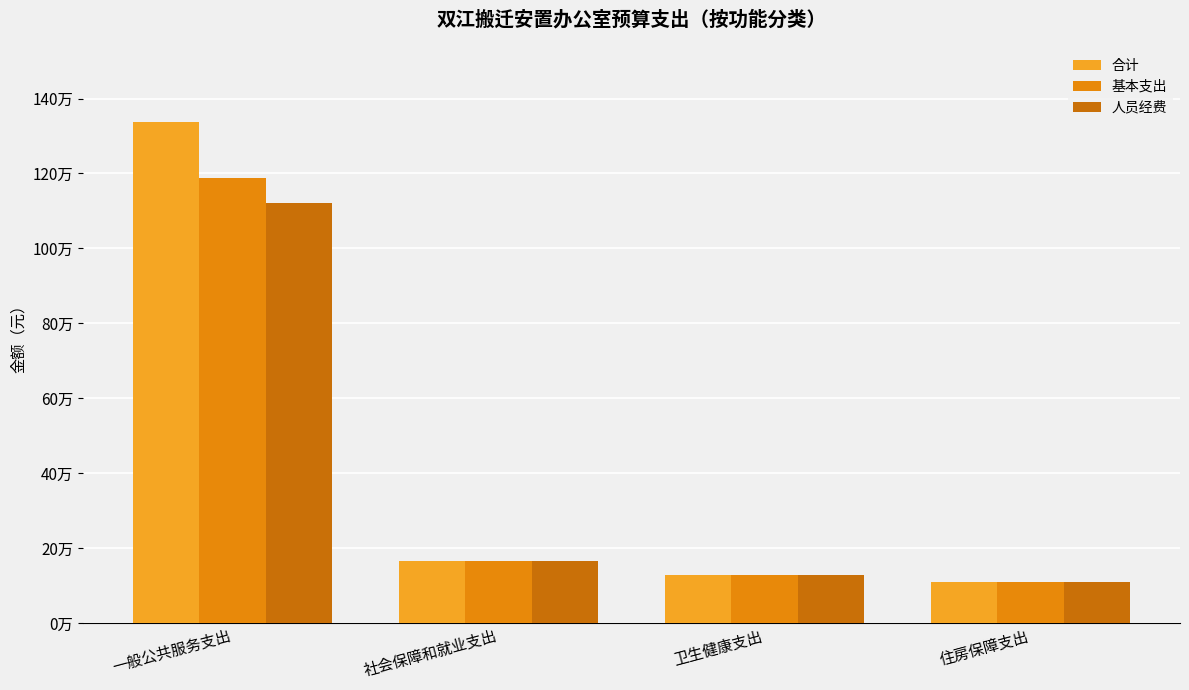

Does the chart contain stacked bars?

No